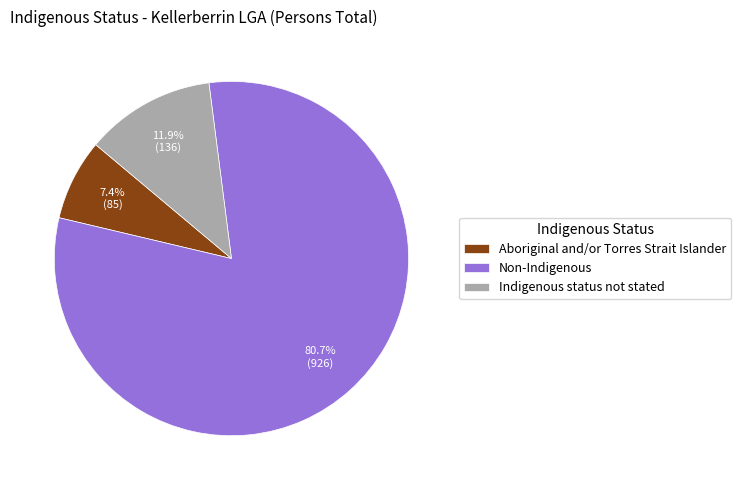

Rank the categories by value from highest to lowest.

Non-Indigenous, Indigenous status not stated, Aboriginal and/or Torres Strait Islander